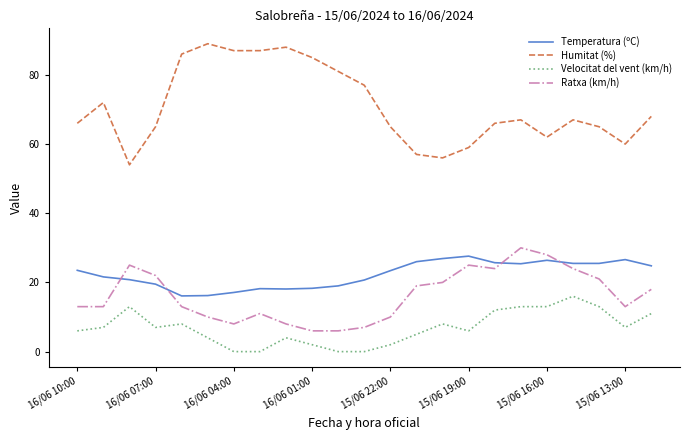

What is the maximum value for Humitat (%)?

89.0